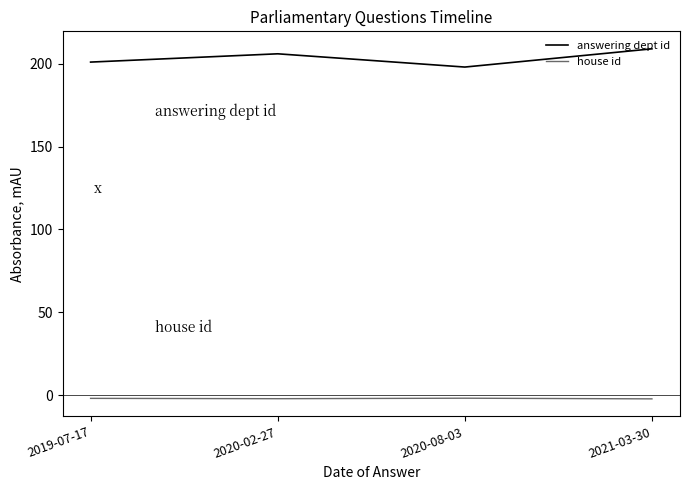

Is the value of house id at 2019-07-17 greater than the value of answering dept id at 2021-03-30?

No